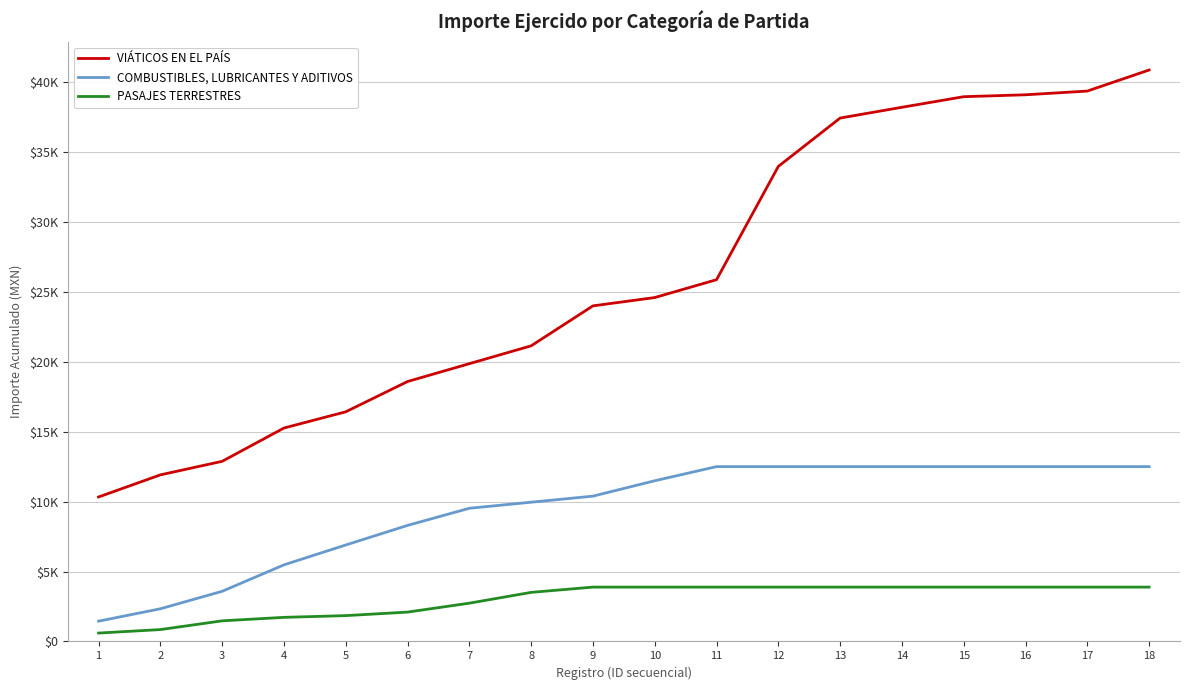

At how many categories does at least one series exceed 27471?

7